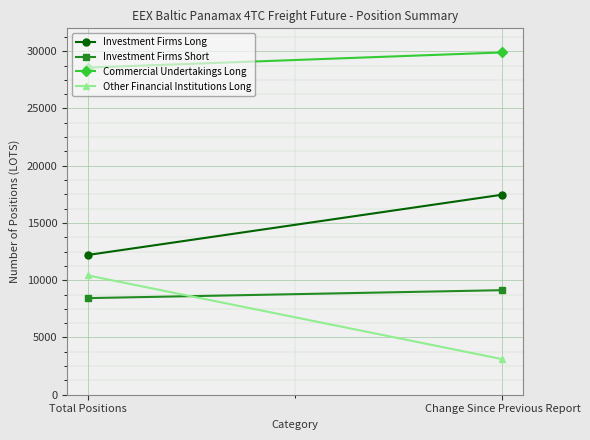

What is the label of the 1st point from the right?

Change Since Previous Report